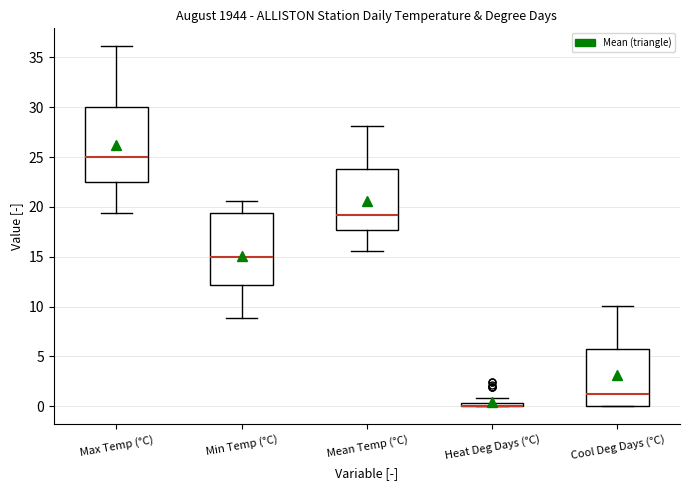

Where does the upper whisker of the box for Mean Temp (°C) end on the y-axis? The values are not printed on the chart, so give them approximately, as read against the axis.

28.0